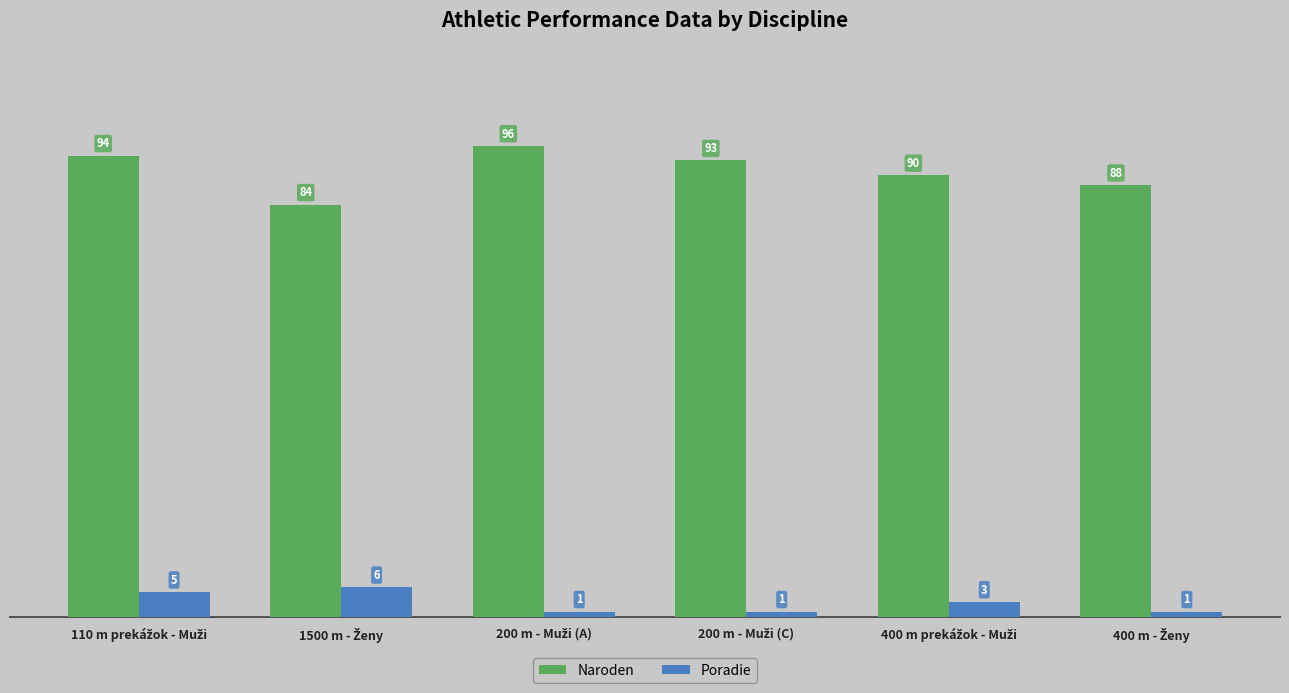

Which series has the widest spread of values?

Naroden